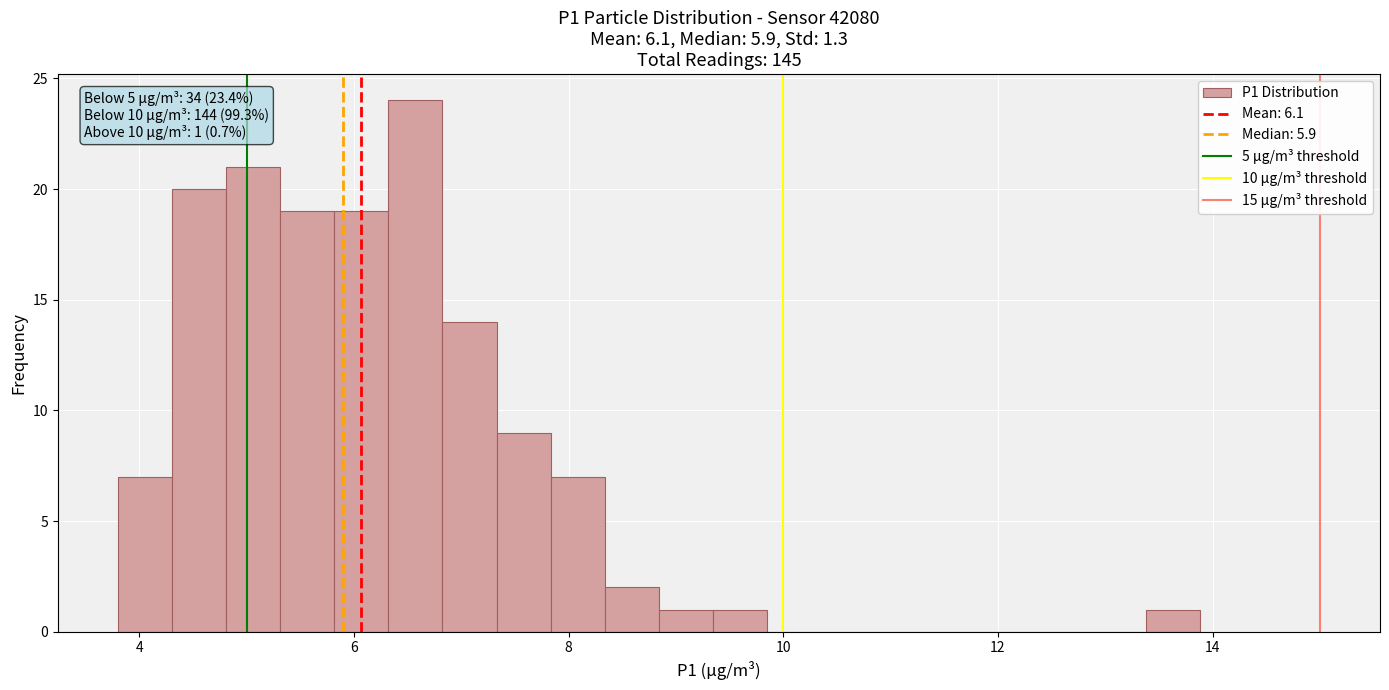

Around what value on the x-axis is the tallest bar? Give the approximate position of its centre, as read against the axis.

6.6